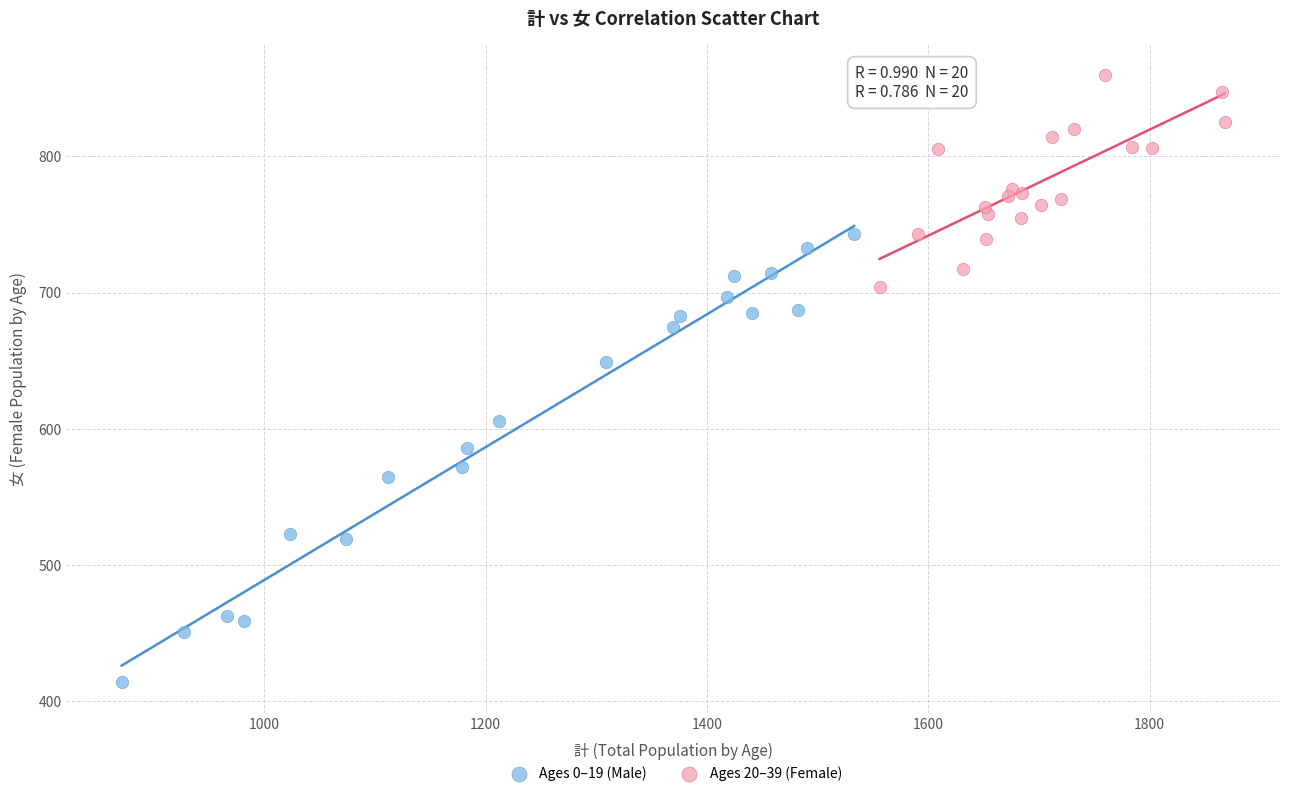

What are all the series names shown in the legend?

Ages 0–19 (Male), Ages 20–39 (Female)